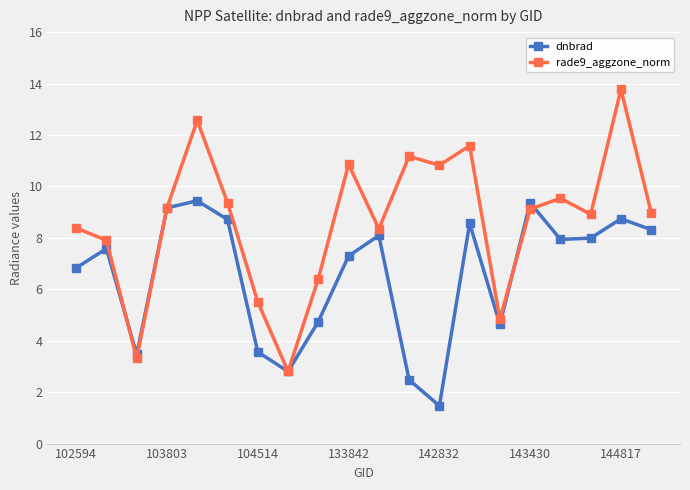

Which series has the largest range (max minus min)?

rade9_aggzone_norm